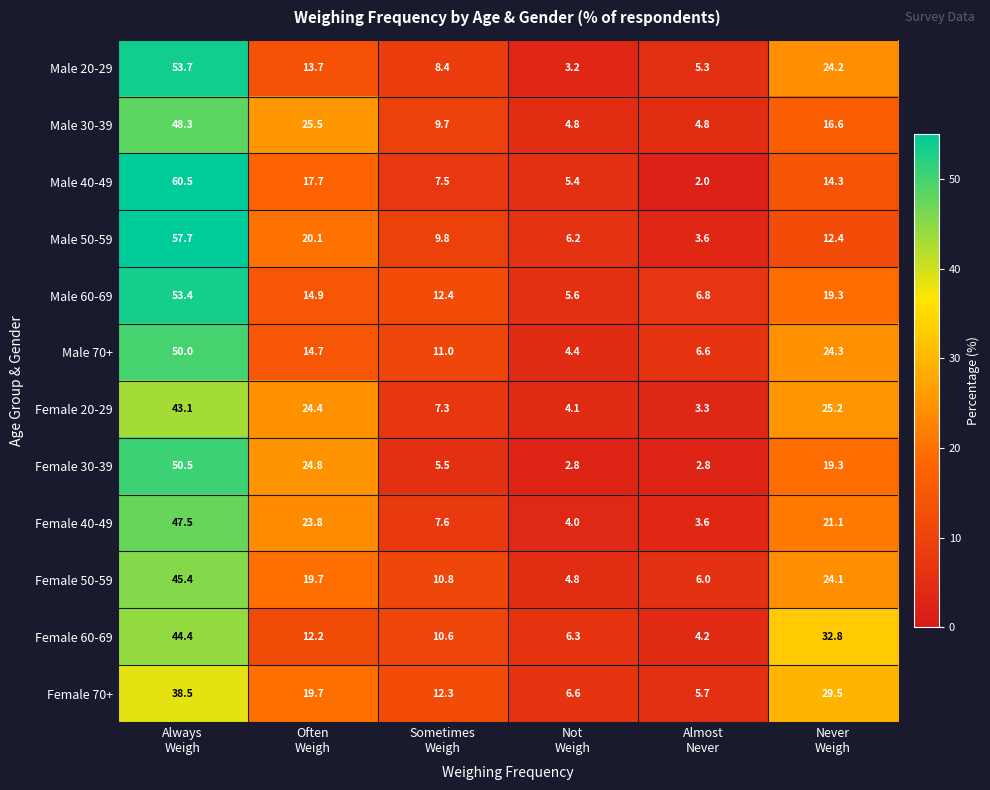

What is the maximum value for Male 70+?

50.0